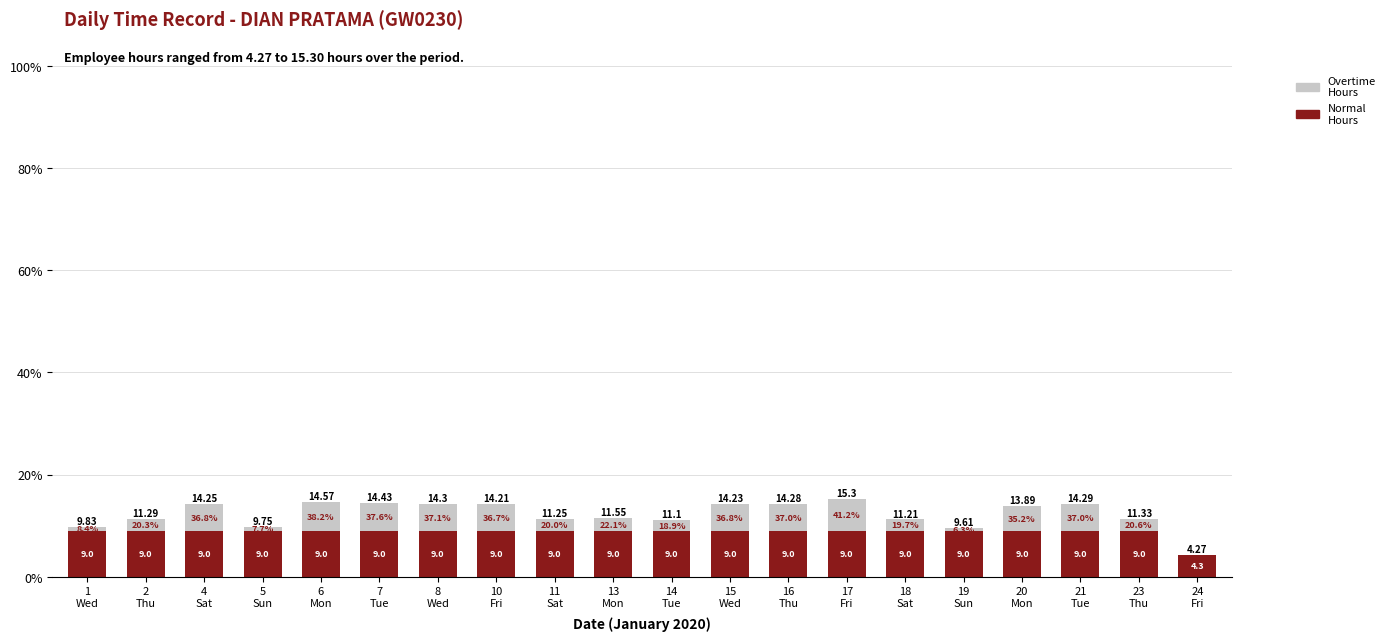

True or false: Overtime Hours has a value of 7.2 at 16
Thu.

False